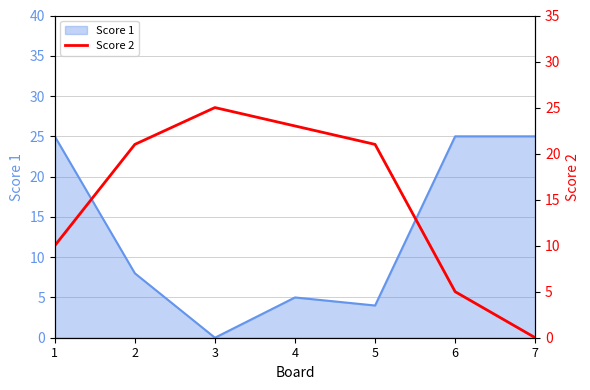

Is it true that Score 1 equals 25 at 1?

True